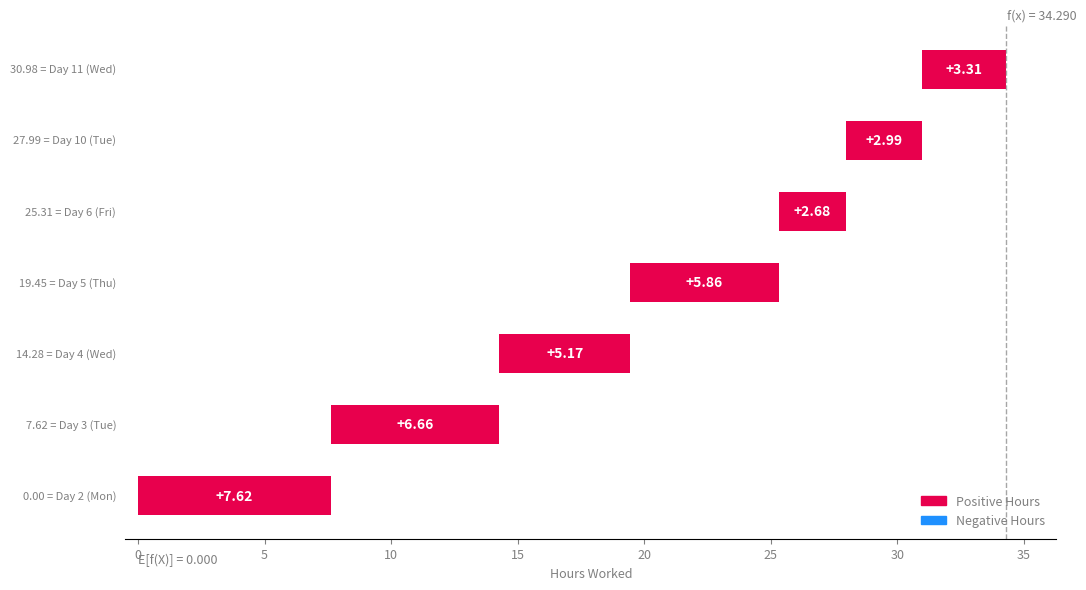

Reading right to left, transcribe all the data shown in this chart.

3.3	3.0	2.7	5.9	5.2	6.7	7.6